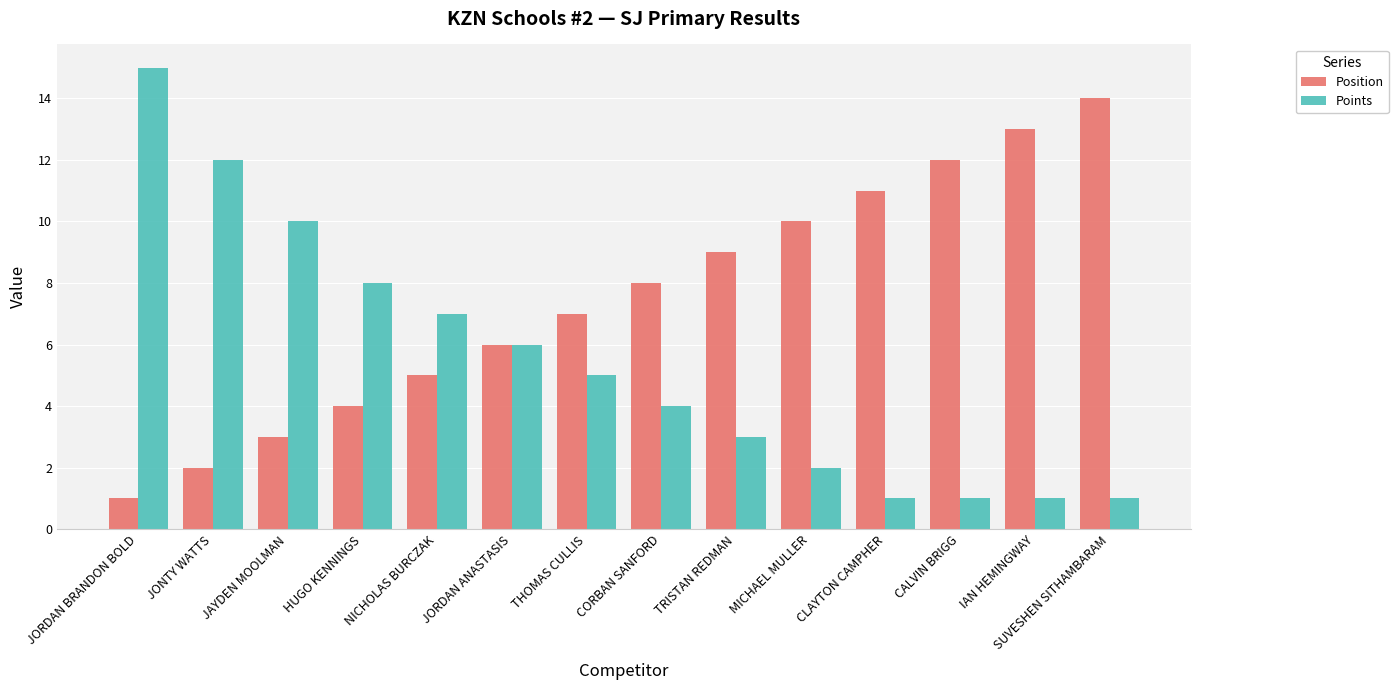

Reading right to left, list all the values displayed in this chart.

Position: SUVESHEN SITHAMBARAM=14	IAN HEMINGWAY=13	CALVIN BRIGG=12	CLAYTON CAMPHER=11	MICHAEL MULLER=10	TRISTAN REDMAN=9	CORBAN SANFORD=8	THOMAS CULLIS=7	JORDAN ANASTASIS=6	NICHOLAS BURCZAK=5	HUGO KENNINGS=4	JAYDEN MOOLMAN=3	JONTY WATTS=2	JORDAN BRANDON BOLD=1
Points: SUVESHEN SITHAMBARAM=1	IAN HEMINGWAY=1	CALVIN BRIGG=1	CLAYTON CAMPHER=1	MICHAEL MULLER=2	TRISTAN REDMAN=3	CORBAN SANFORD=4	THOMAS CULLIS=5	JORDAN ANASTASIS=6	NICHOLAS BURCZAK=7	HUGO KENNINGS=8	JAYDEN MOOLMAN=10	JONTY WATTS=12	JORDAN BRANDON BOLD=15